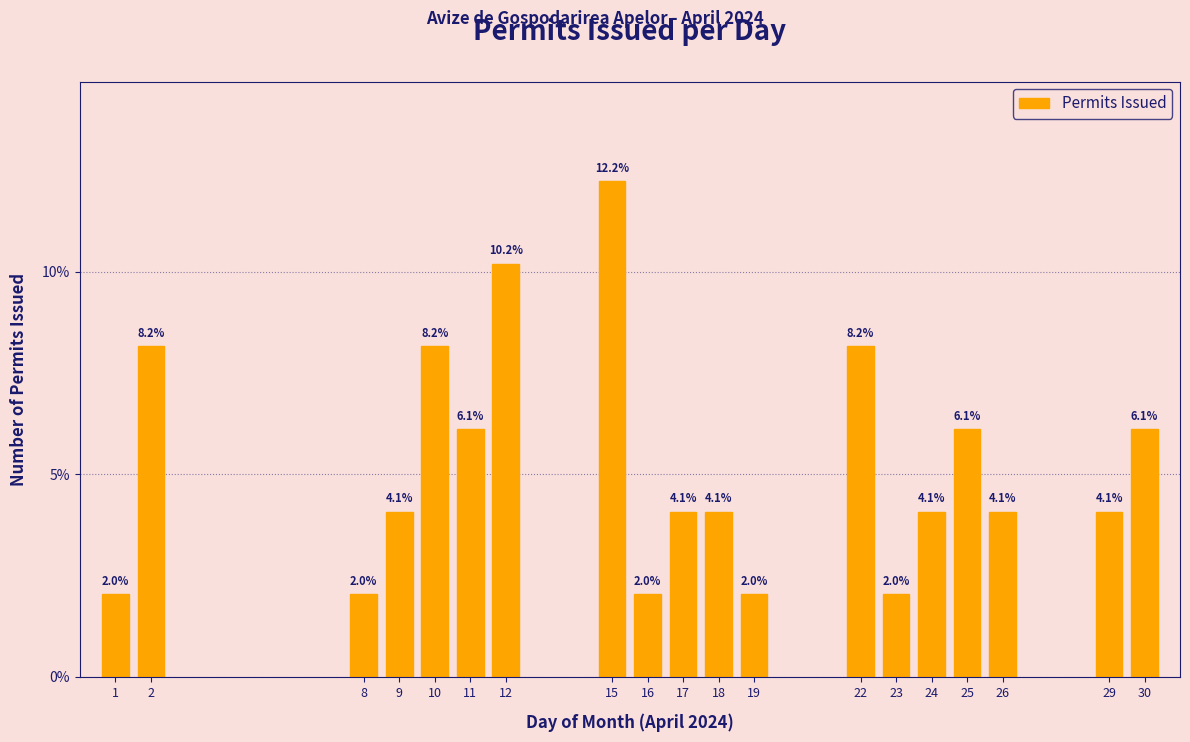

Reading left to right, what are all the values shown in this chart?

2.0	8.2	2.0	4.1	8.2	6.1	10.2	12.2	2.0	4.1	4.1	2.0	8.2	2.0	4.1	6.1	4.1	4.1	6.1